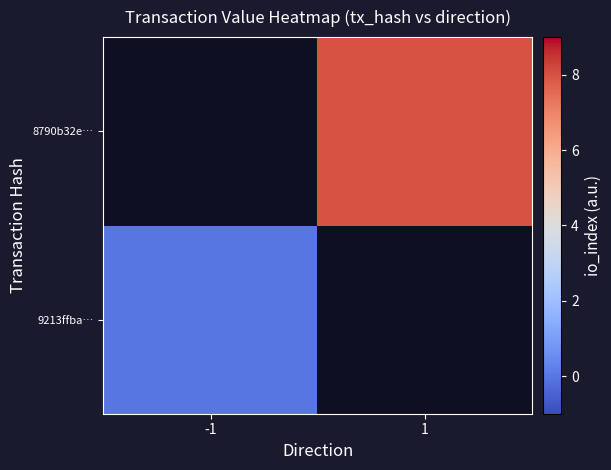

Which label corresponds to the largest value in the chart?

1